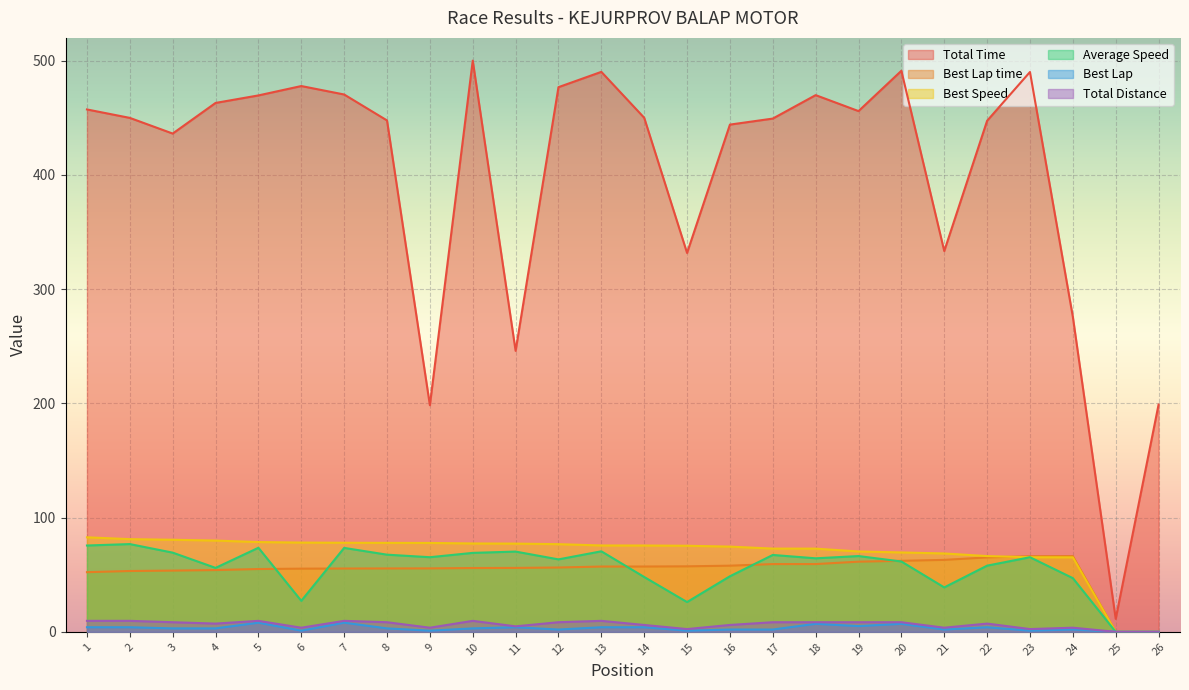

In Total Time, how many points are lower than both neighbors (excluding endpoints)?

7